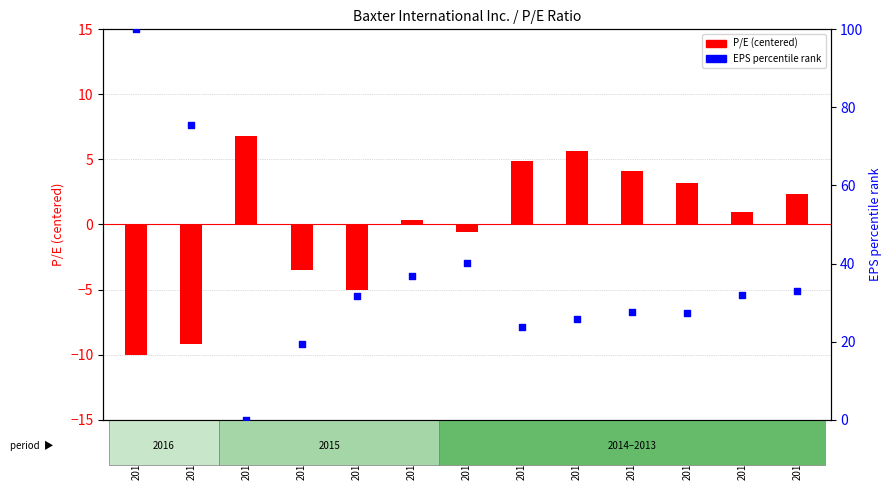

Is the value of P/E (centered) at 2016-03-31 greater than the value of EPS percentile at 2013-12-31?

No